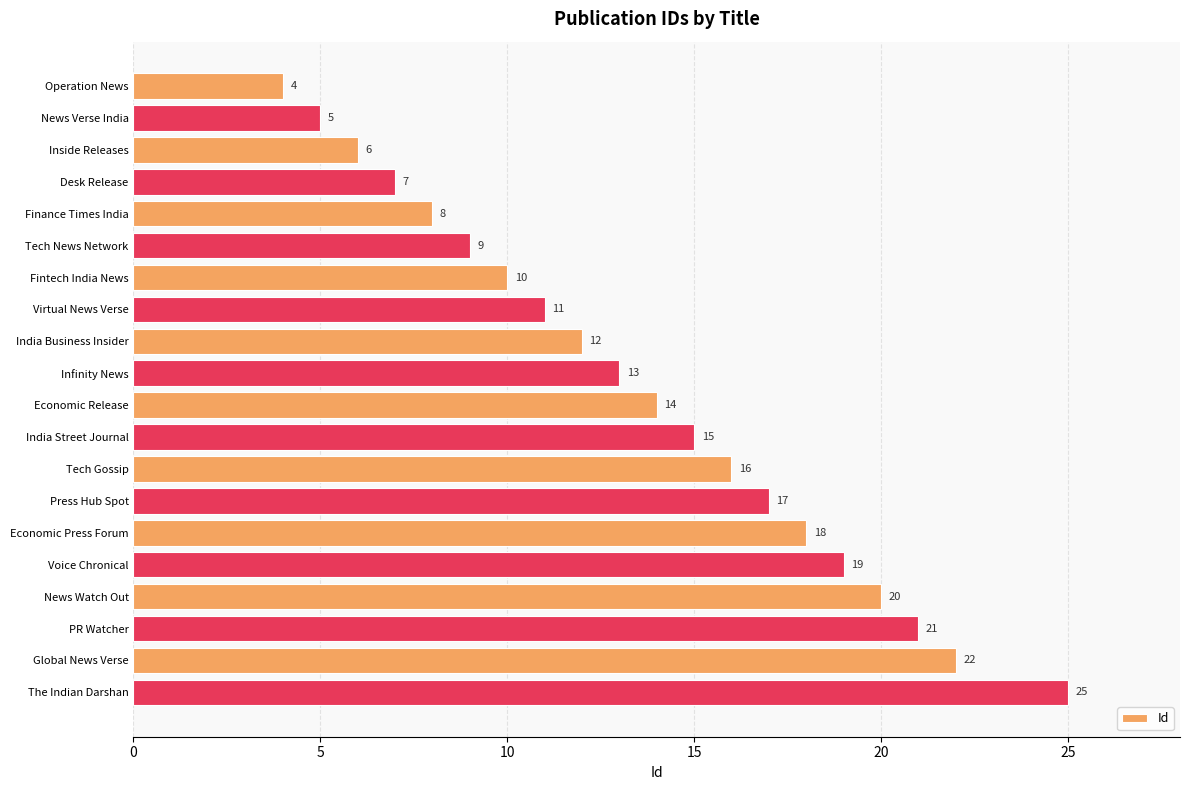

What is the value of the 5th bar from the top?

8